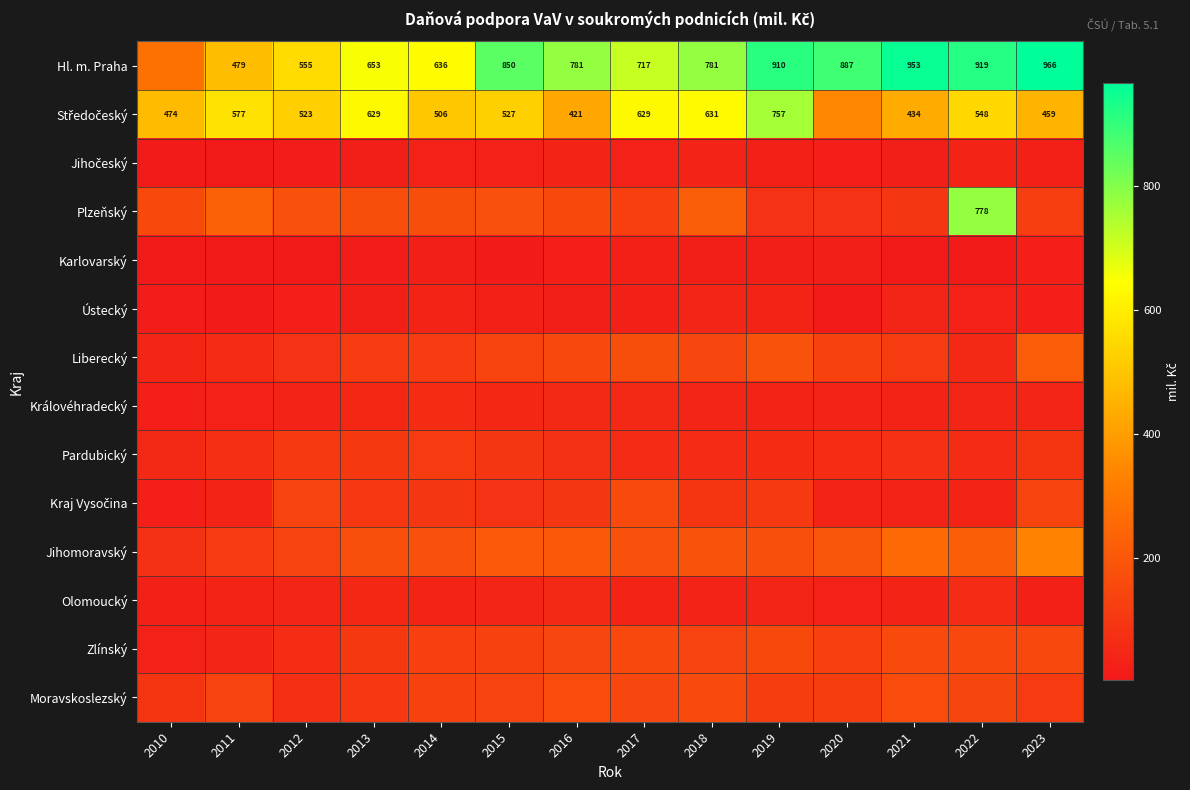

Between 2015 and 2013, which is larger?

2015